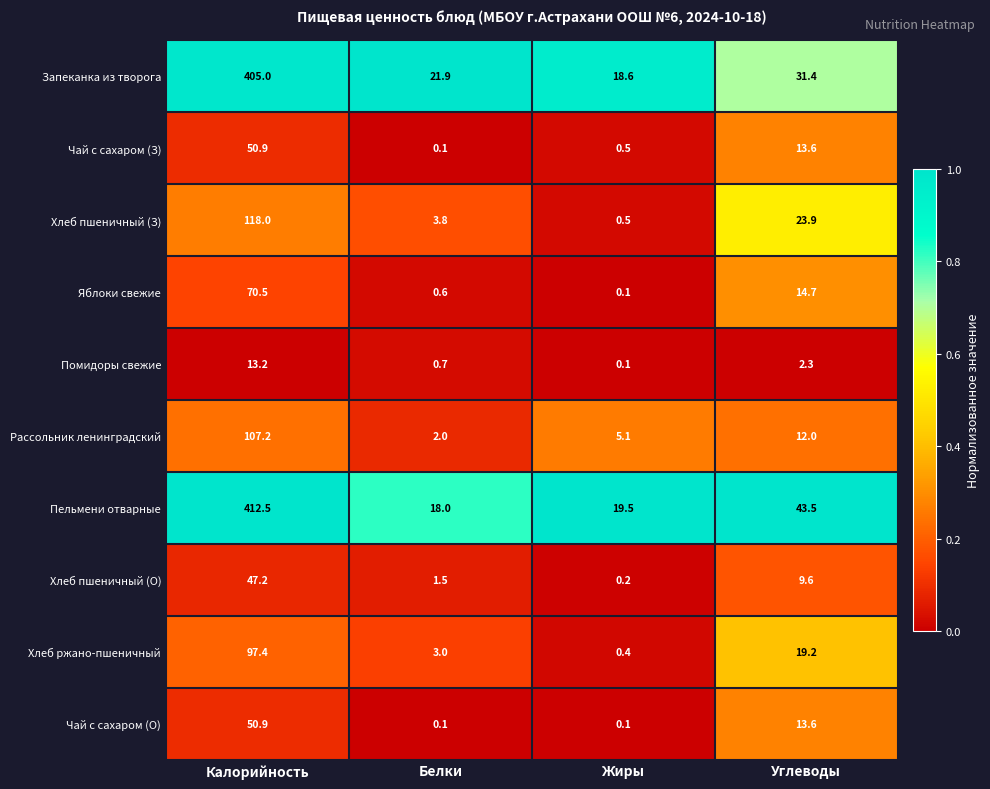

What is the spread (max minus min) of values at Жиры?

19.4